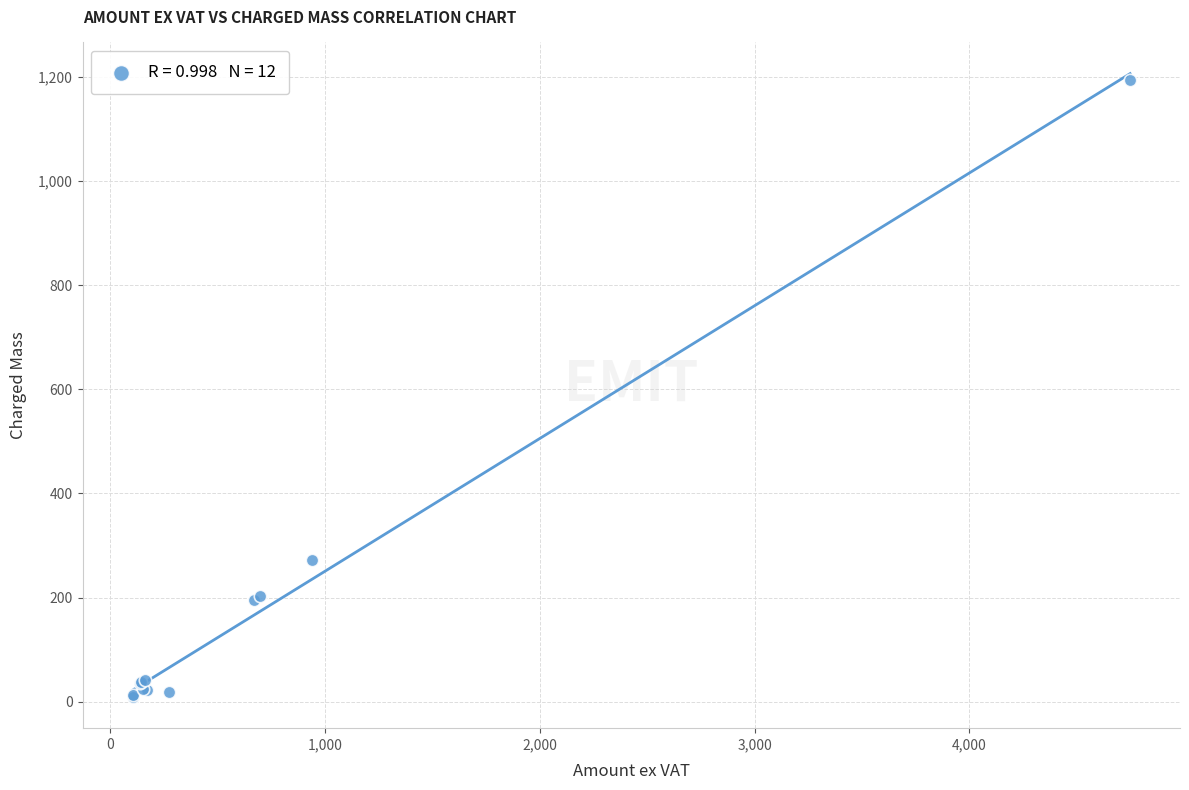

What Y value in the scatter plot is closest to 601?

273